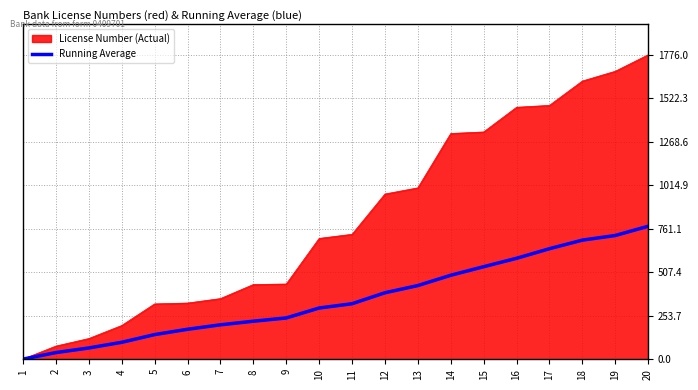

What is the maximum value for Running Average?

776